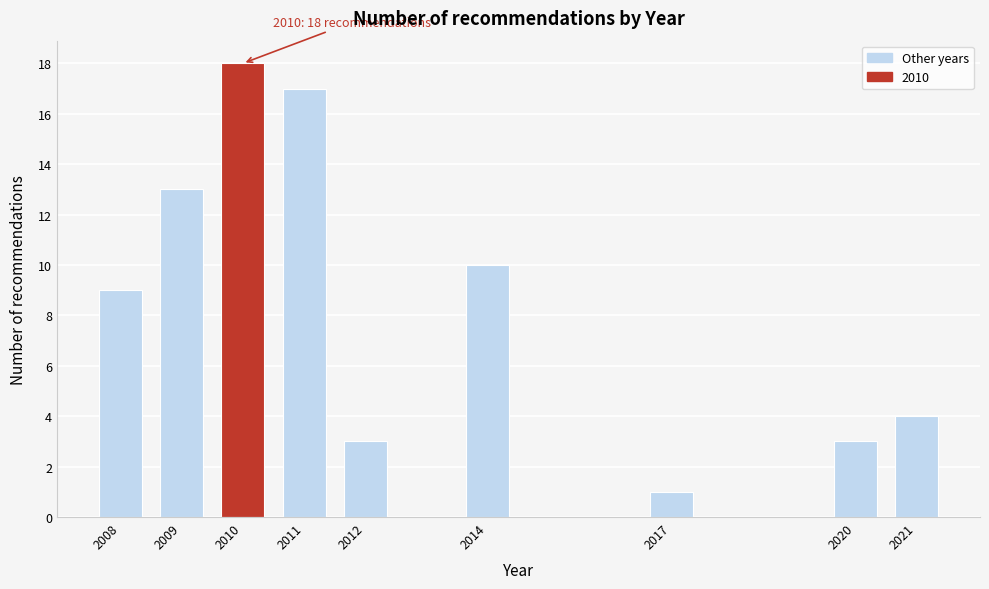

Reading right to left, extract all data points from this chart.

4	3	1	10	3	17	18	13	9